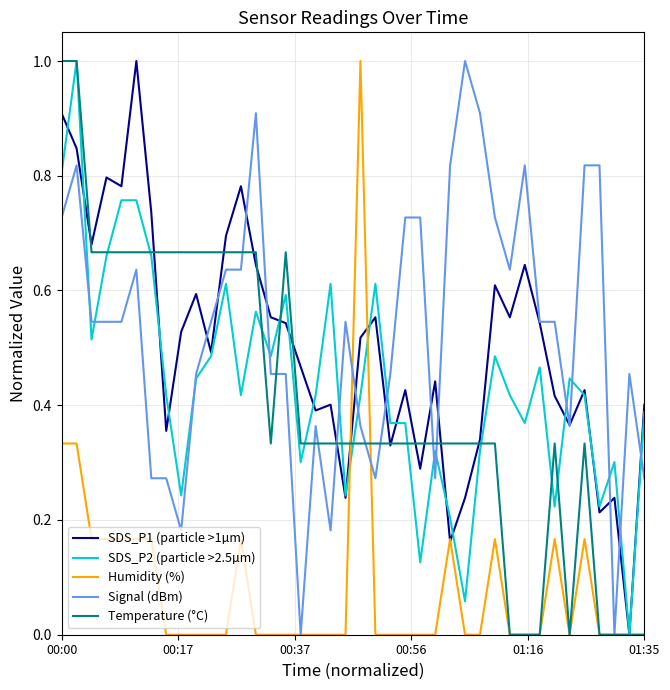

True or false: SDS_P1 (particle >1µm) has more than 2 interior local peaks.

True